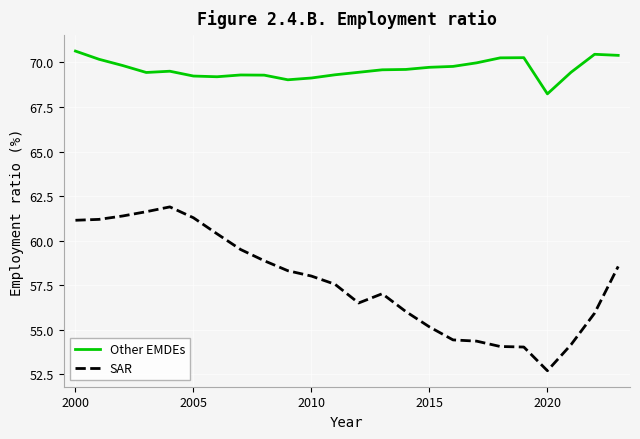

Which series has the largest range (max minus min)?

SAR